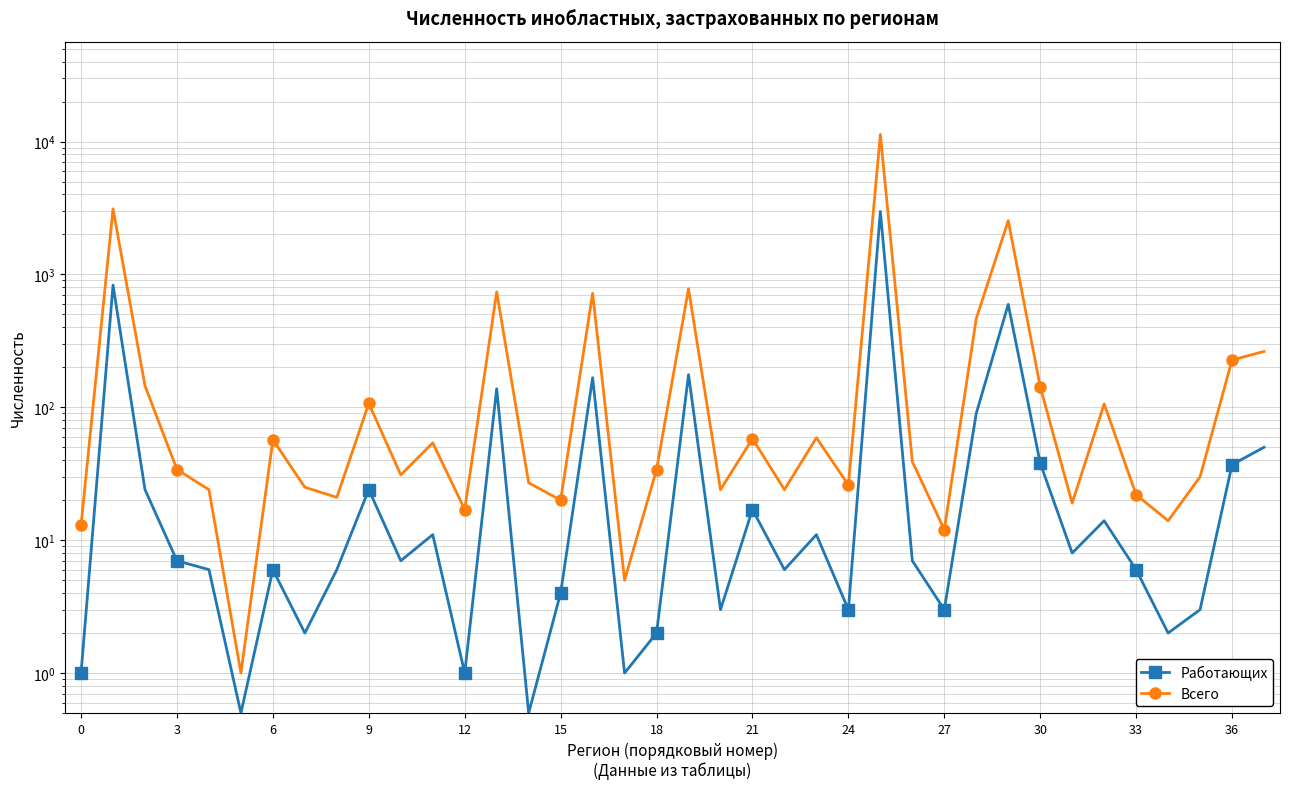

Read the Работающих value at 26.

7.0